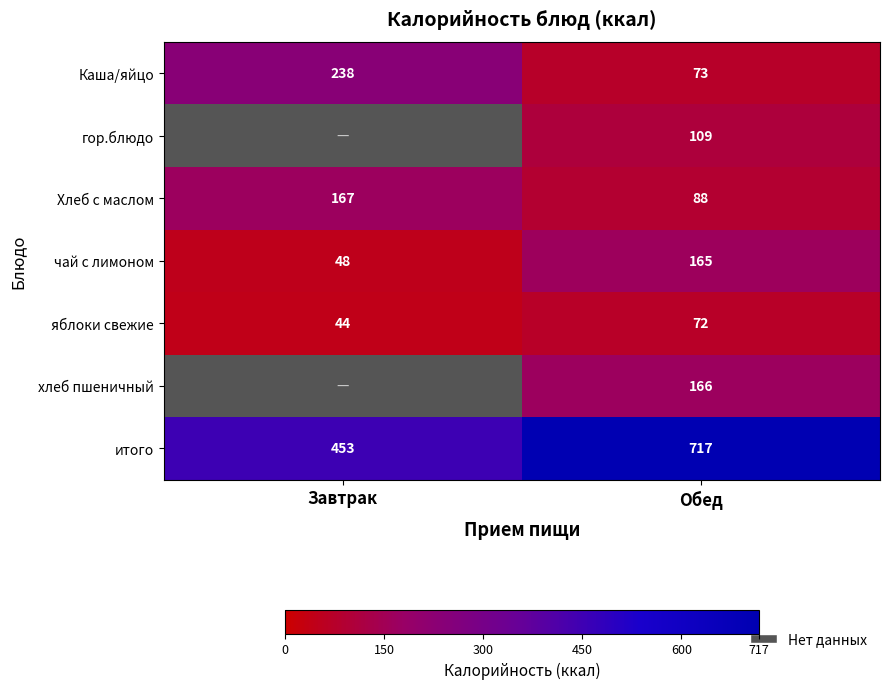

Count the Каша/яйцо values in the range 73 to 238.

2